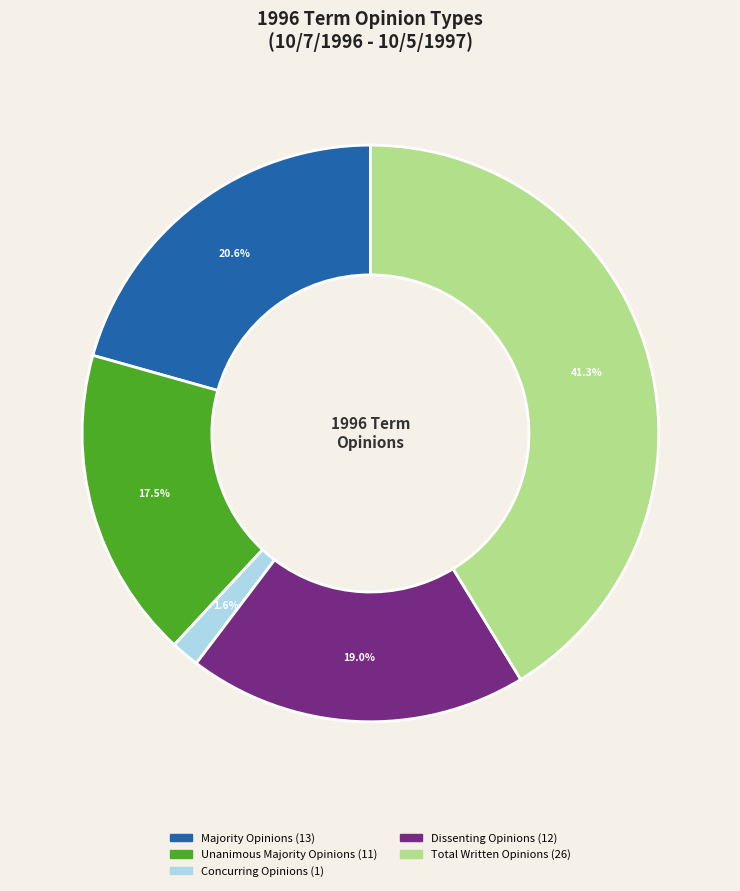

Is there a majority slice in this chart?

No